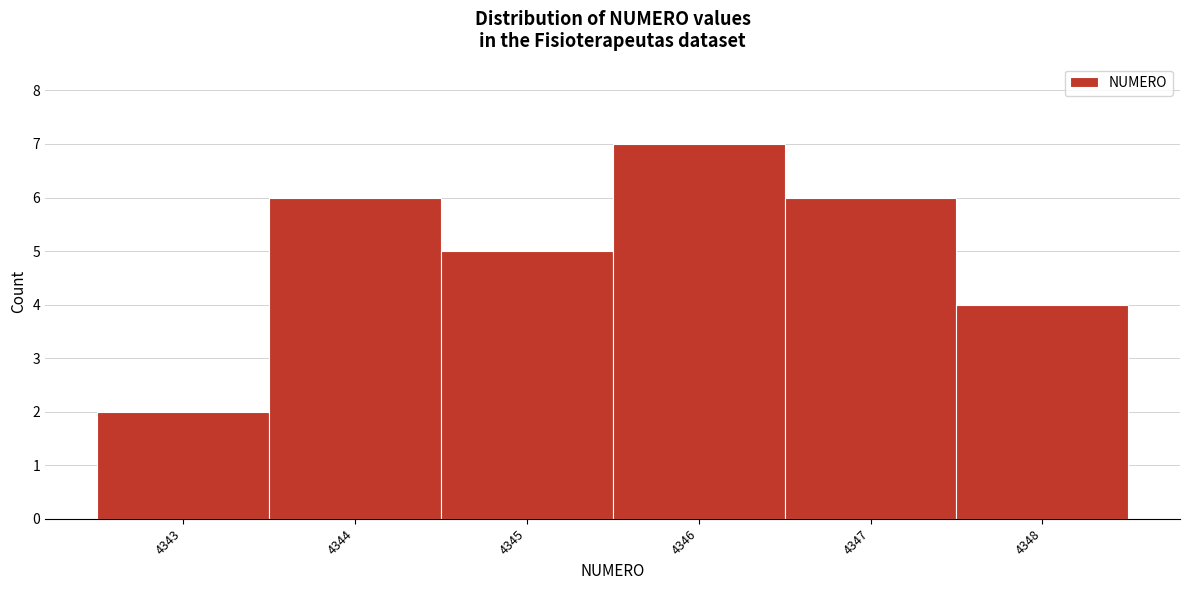

Reading left to right, list every bar in this chart as the range it spans on the x-axis followed by its height. The values are not printed on the chart, so give them approximately, as read against the axis.

4342.5 to 4343.5: 2
4343.5 to 4344.5: 6
4344.5 to 4345.5: 5
4345.5 to 4346.5: 7
4346.5 to 4347.5: 6
4347.5 to 4348.5: 4